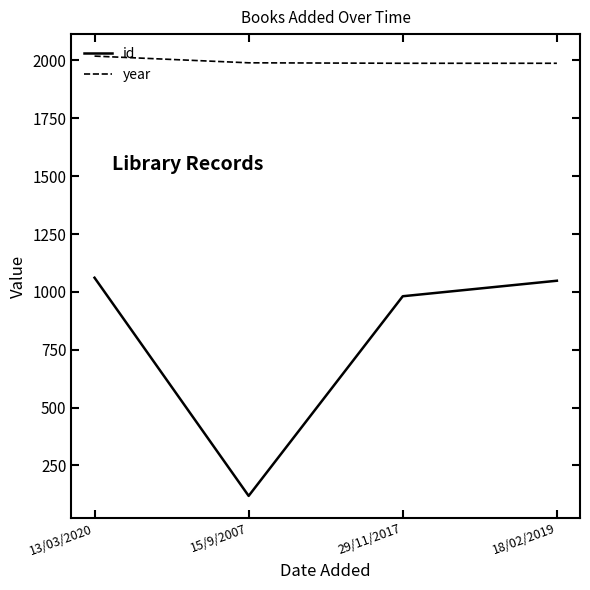

At how many categories does at least one series exceed 211?

4